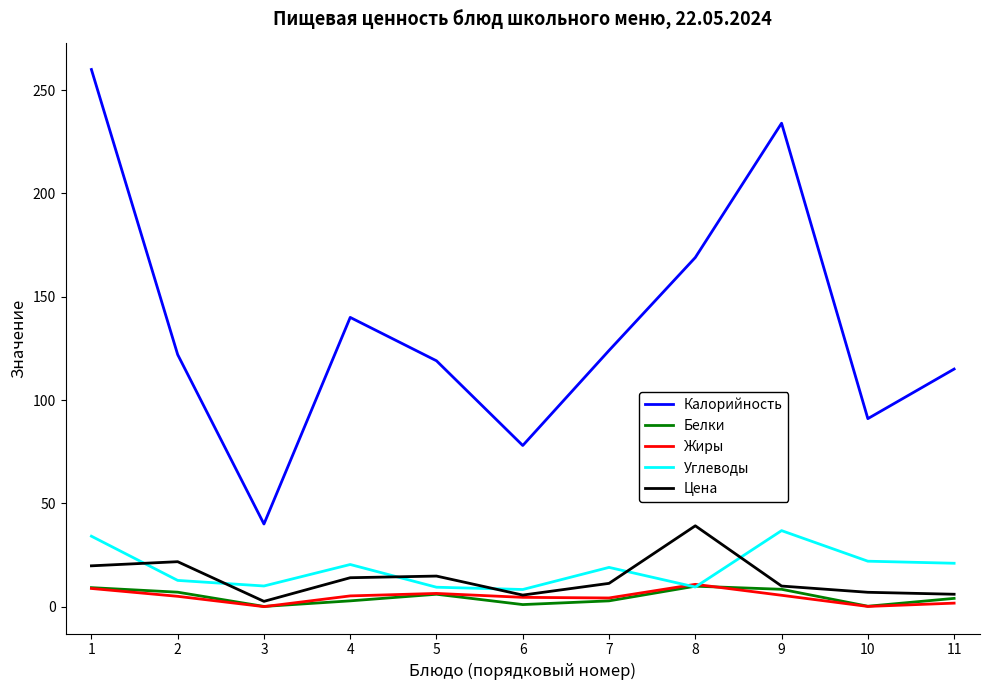

Which series has the largest range (max minus min)?

Калорийность